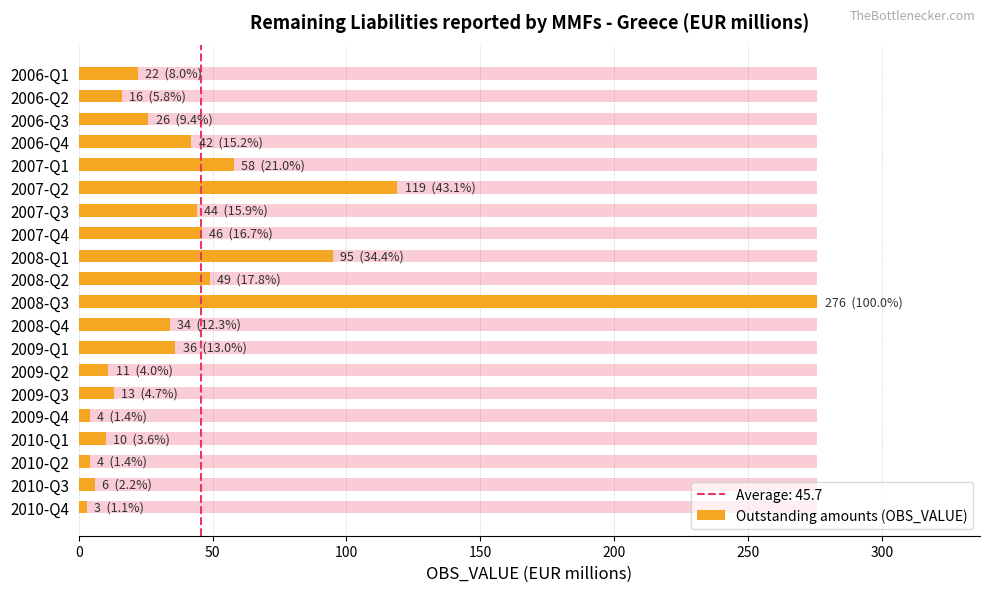

What is the average value?

46